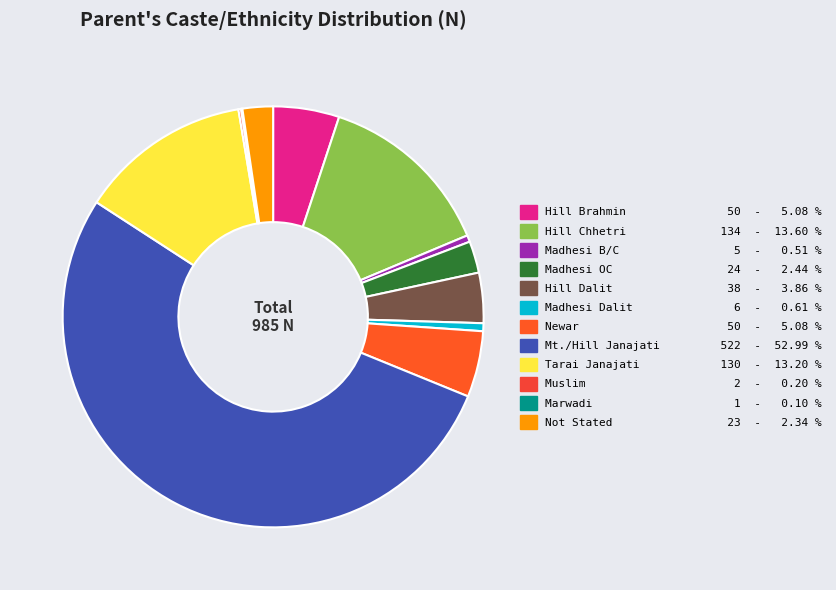

To the nearest percent, what portion does Tarai Janajati represent?

13%